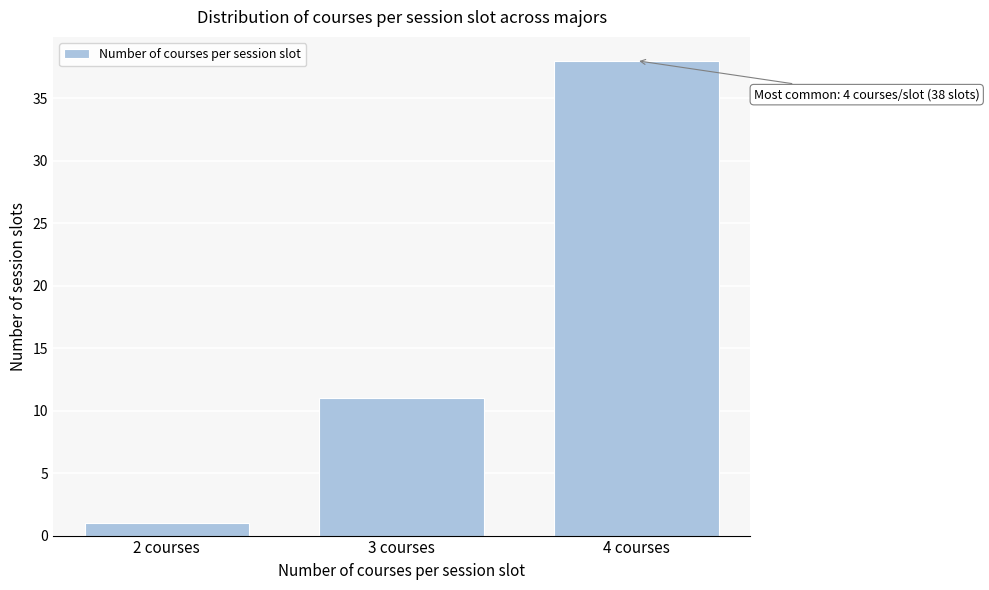

Reading left to right, what are all the values shown in this chart?

1	11	38